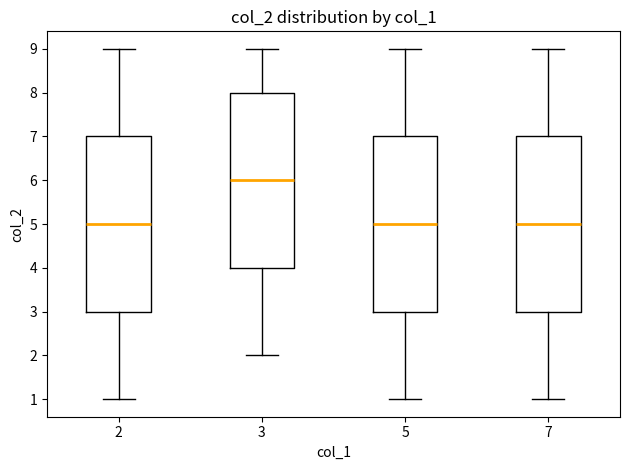

Reading left to right, read every box against the y-axis: the position of its median line, the range the box covers, and the ends of its whiskers. The values are not printed on the chart, so give them approximately, as read against the axis.

2: median 5, box 3 to 7, whiskers 1 to 9
3: median 6, box 4 to 8, whiskers 2 to 9
5: median 5, box 3 to 7, whiskers 1 to 9
7: median 5, box 3 to 7, whiskers 1 to 9